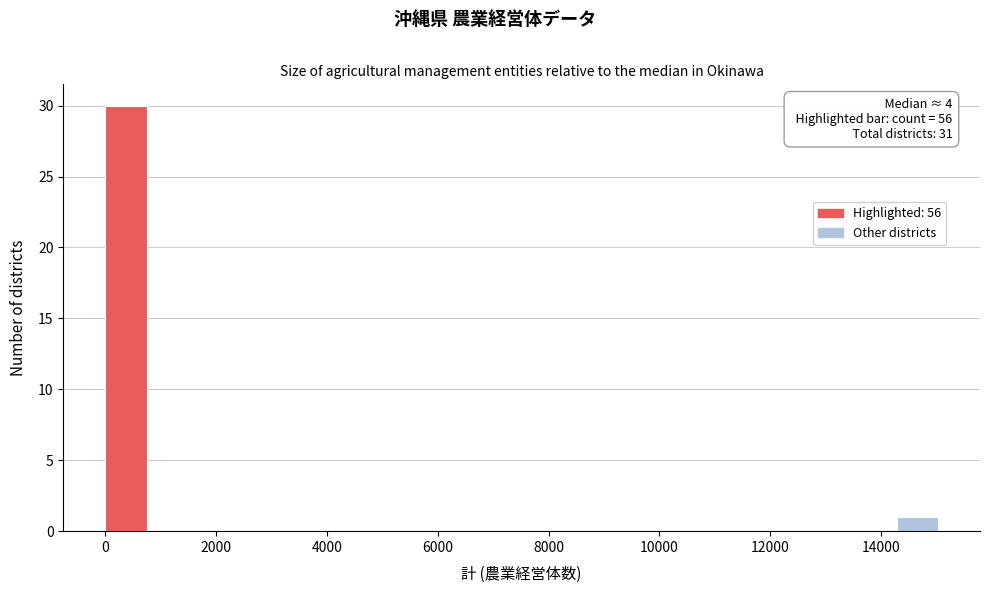

Read against the x-axis, roughly where is the centre of the tallest bar?

400